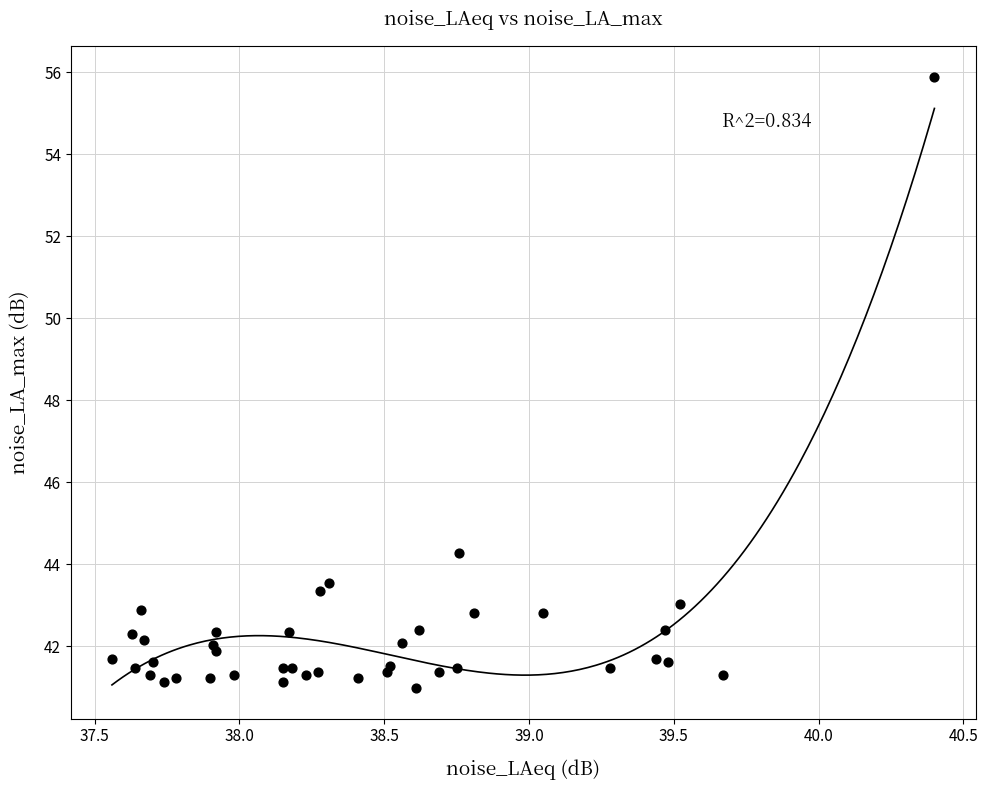

What Y value in the scatter plot is closest to 48?

44.3